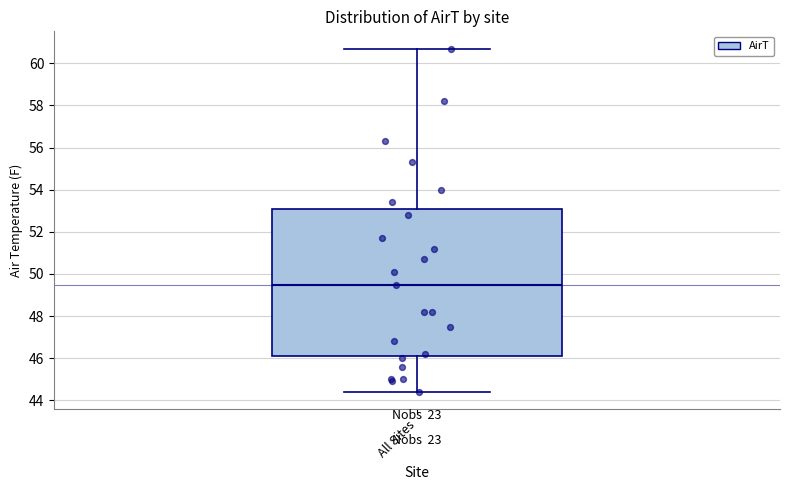

Where does the lower whisker of the box for All Sites end on the y-axis? The values are not printed on the chart, so give them approximately, as read against the axis.

44.4